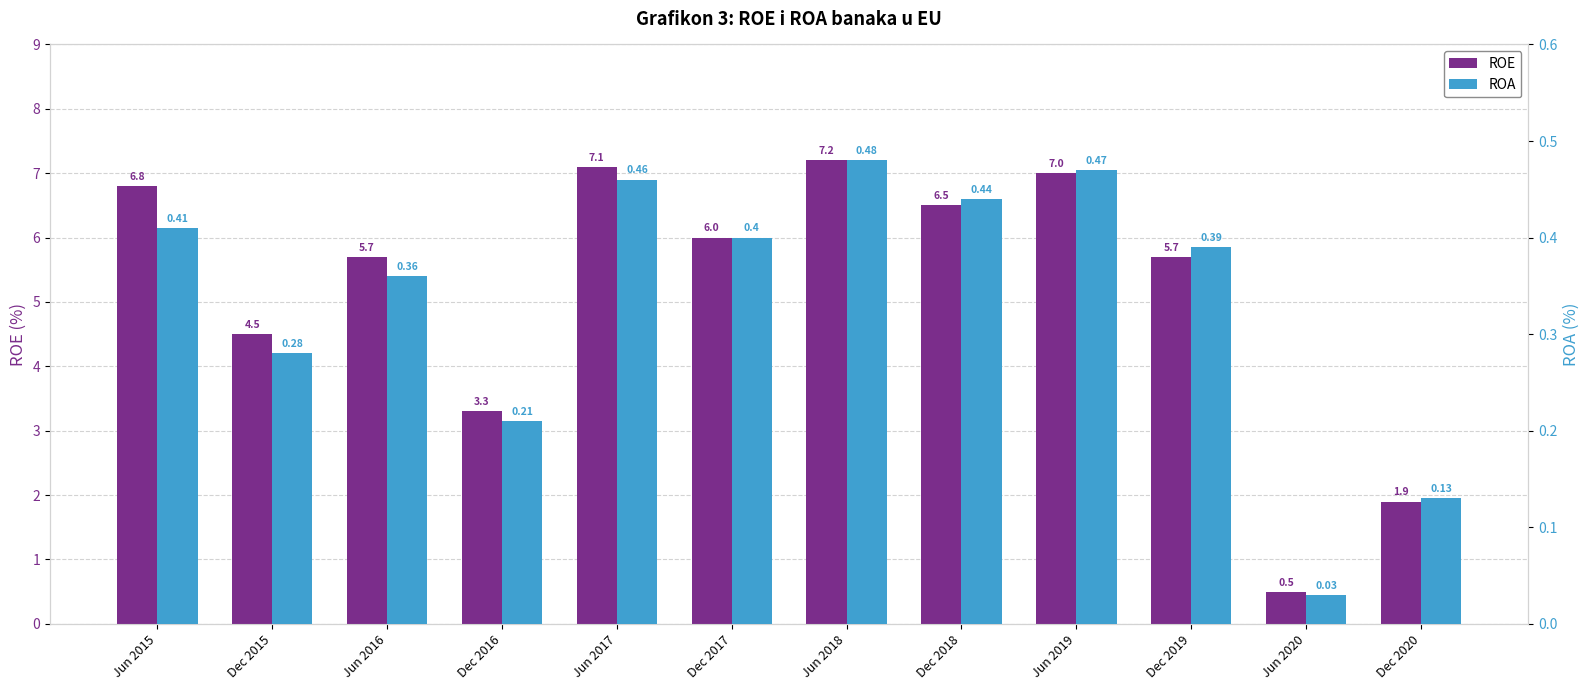

At Dec 2017, list the series in order from smallest to largest.

ROA, ROE